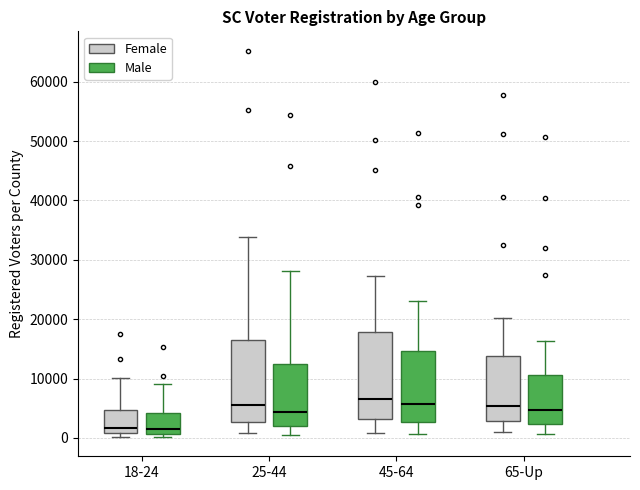

Reading left to right, read every box against the y-axis: the position of its median line, the range the box covers, and the ends of its whiskers. The values are not printed on the chart, so give them approximately, as read against the axis.

18-24 (Female): median 2000, box 1000 to 5000, whiskers 0 to 10000
18-24 (Male): median 2000, box 1000 to 4000, whiskers 0 to 9000
25-44 (Female): median 6000, box 3000 to 16000, whiskers 1000 to 34000
25-44 (Male): median 4000, box 2000 to 13000, whiskers 1000 to 28000
45-64 (Female): median 7000, box 3000 to 18000, whiskers 1000 to 27000
45-64 (Male): median 6000, box 3000 to 15000, whiskers 1000 to 23000
65-Up (Female): median 5000, box 3000 to 14000, whiskers 1000 to 20000
65-Up (Male): median 5000, box 2000 to 11000, whiskers 1000 to 16000